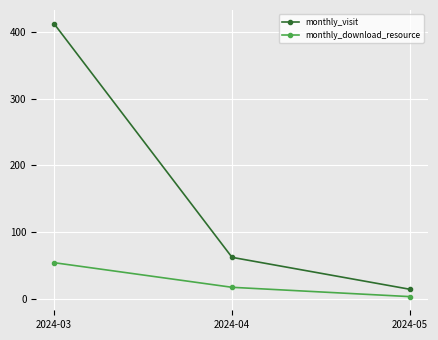

What is the sum of the monthly_visit values at 2024-05 and 2024-03?

427